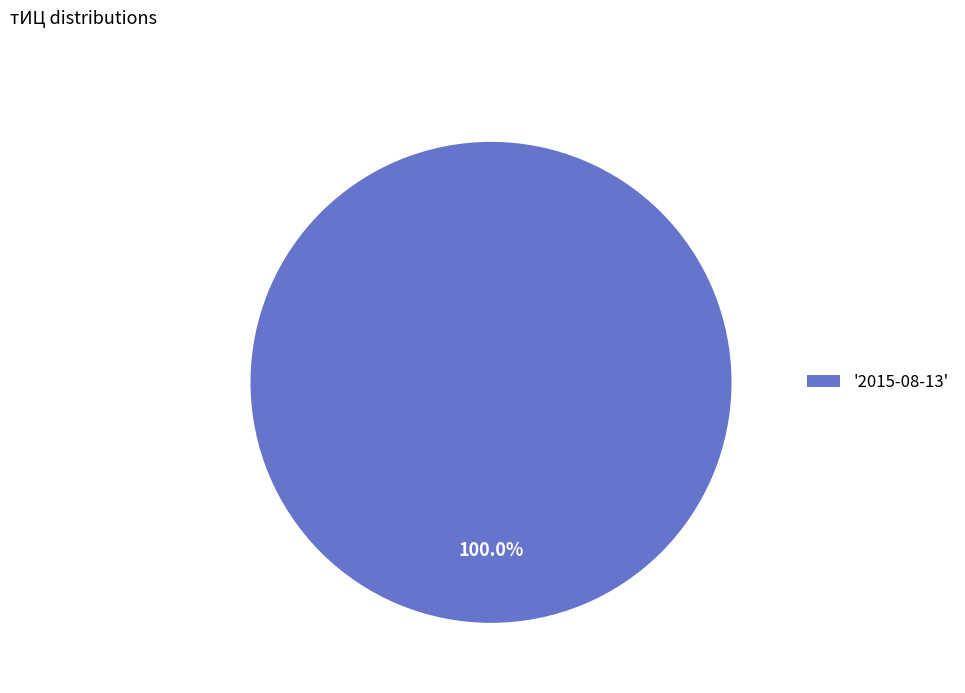

Which category accounts for the majority?

'2015-08-13'